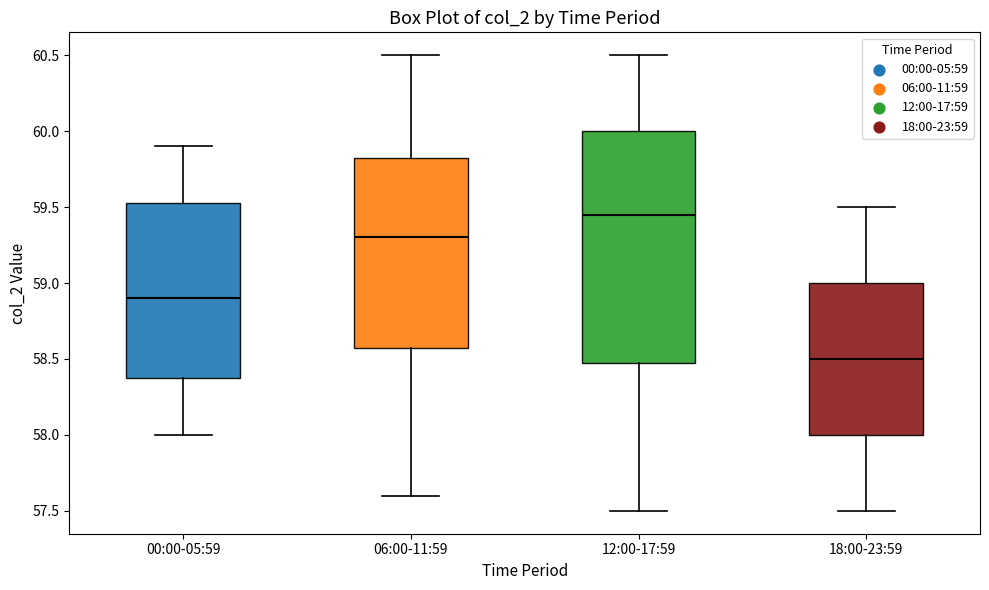

Which box is the tallest, from its lower edge to its upper edge?

12:00-17:59